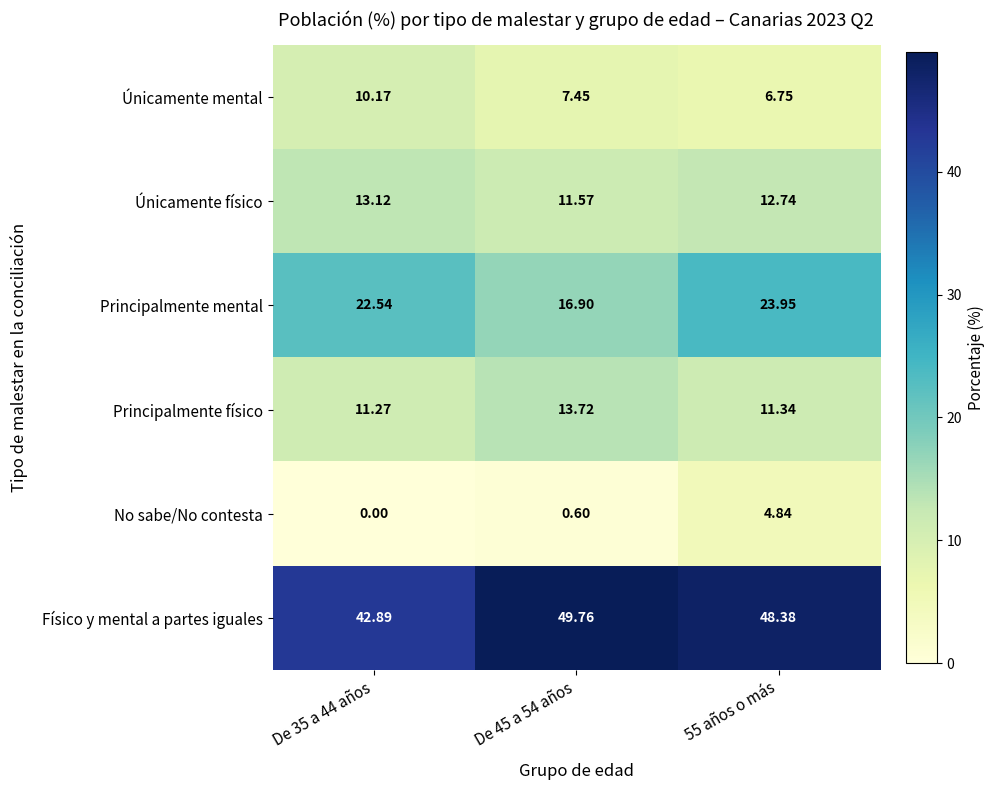

Which series has the largest total across all categories?

Físico y mental a partes iguales